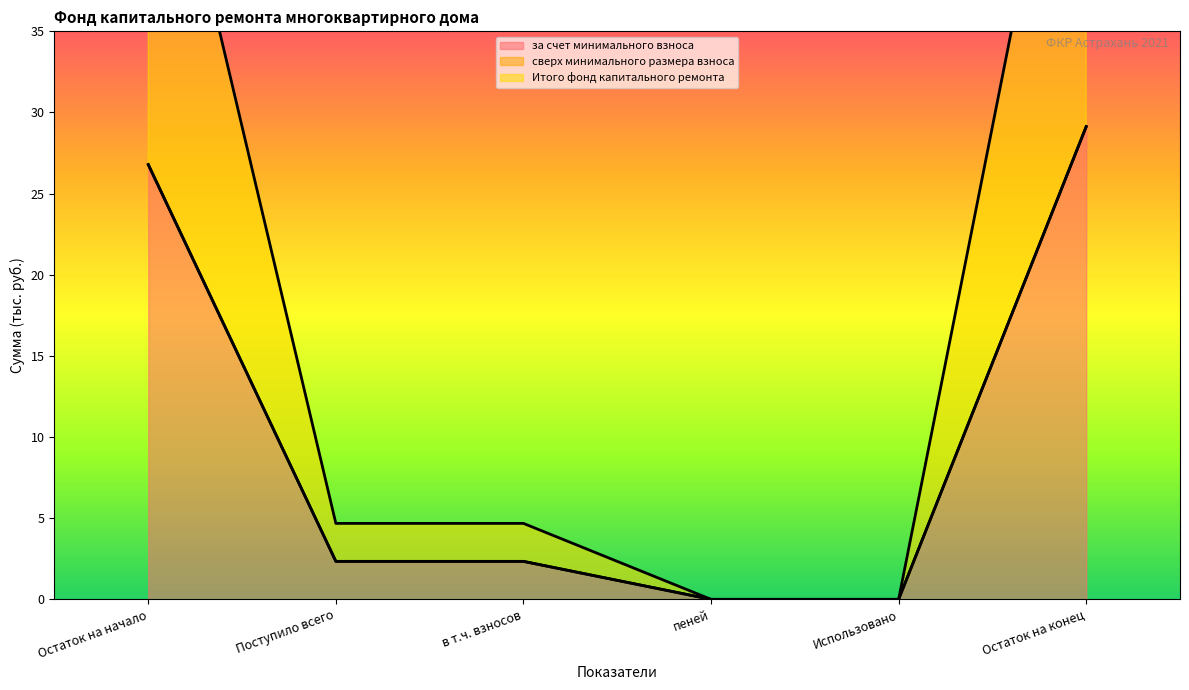

What is the maximum value for за счет минимального взноса?

29.1